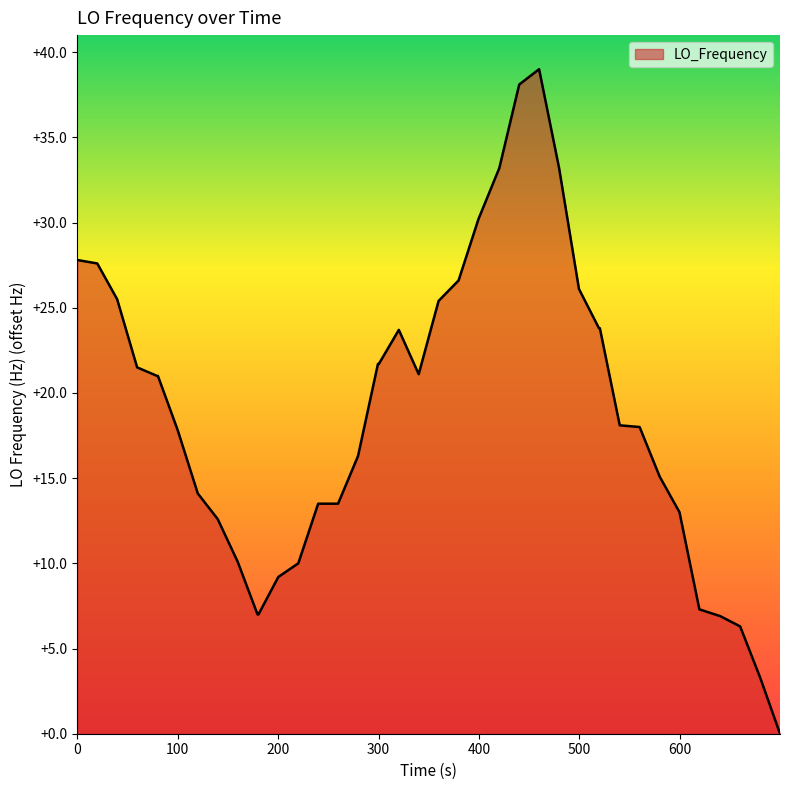

What is the average value?

18.8